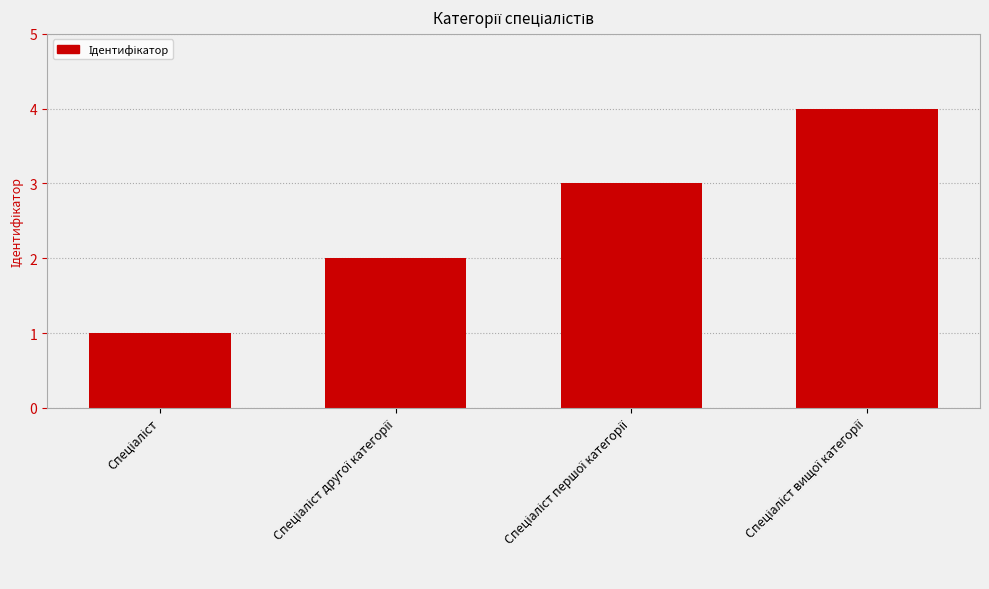

What is the difference between the maximum and minimum values?

3